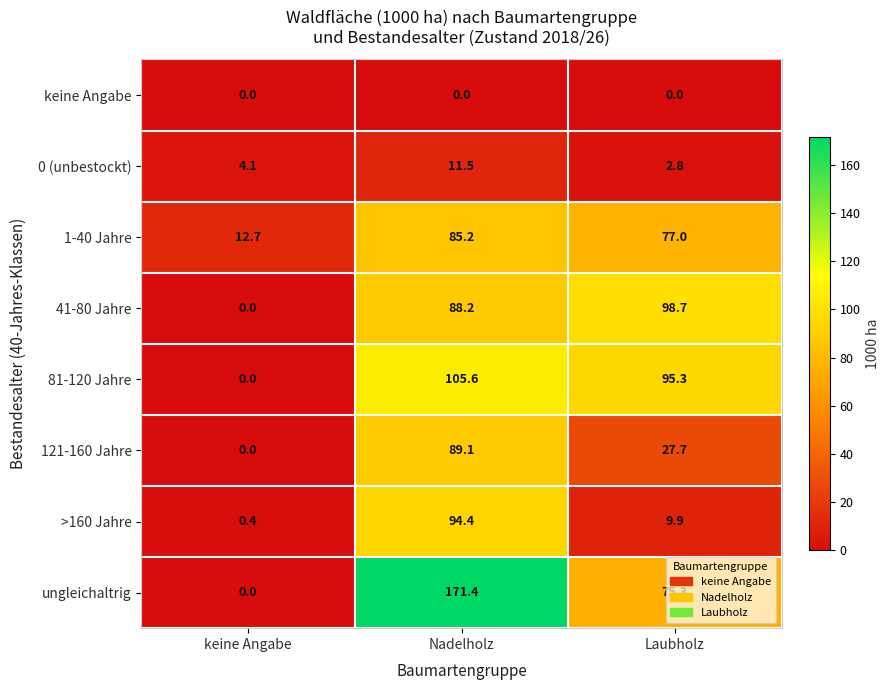

At Nadelholz, list the series in order from largest to smallest.

ungleichaltrig, 81-120 Jahre, >160 Jahre, 121-160 Jahre, 41-80 Jahre, 1-40 Jahre, 0 (unbestockt), keine Angabe